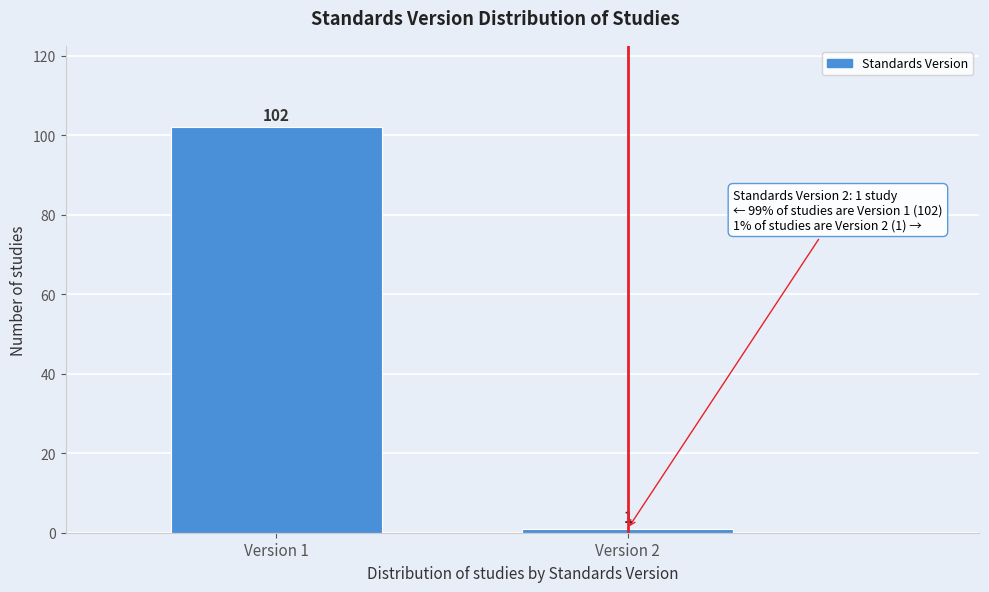

Reading left to right, list all the values displayed in this chart.

Version 1=102	Version 2=1